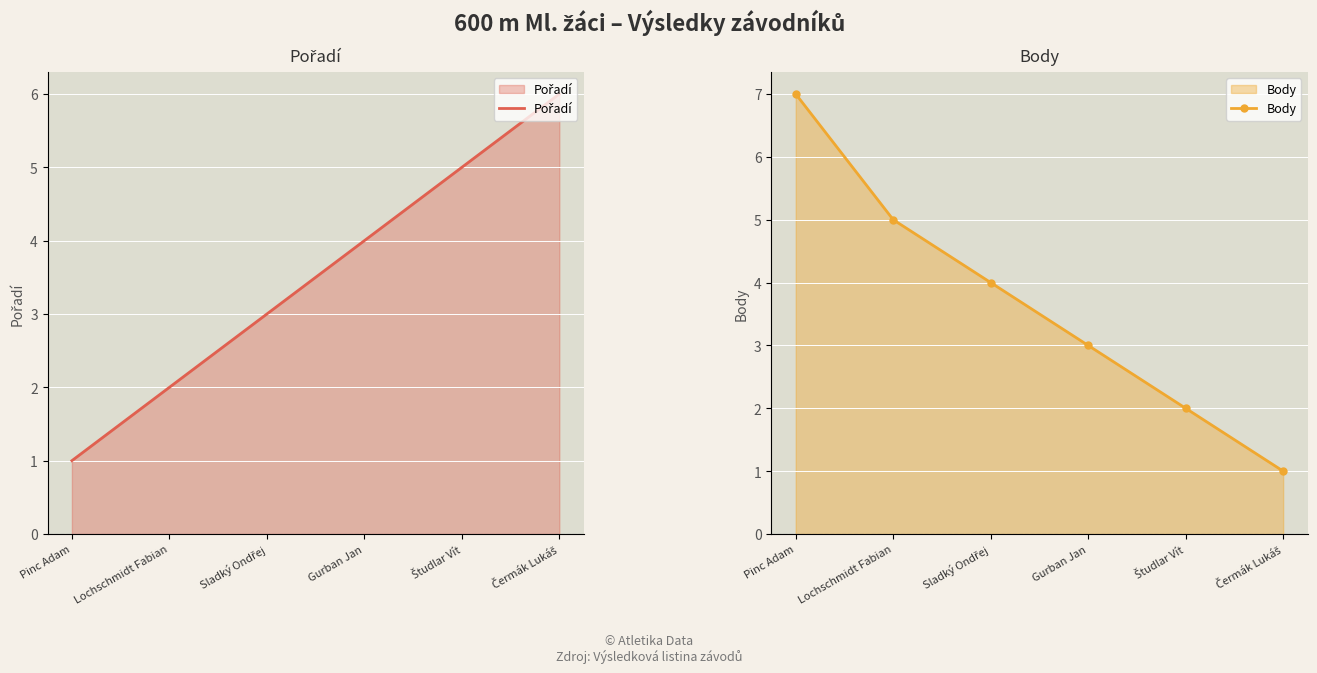

Which category has the highest value across all series?

Pinc Adam